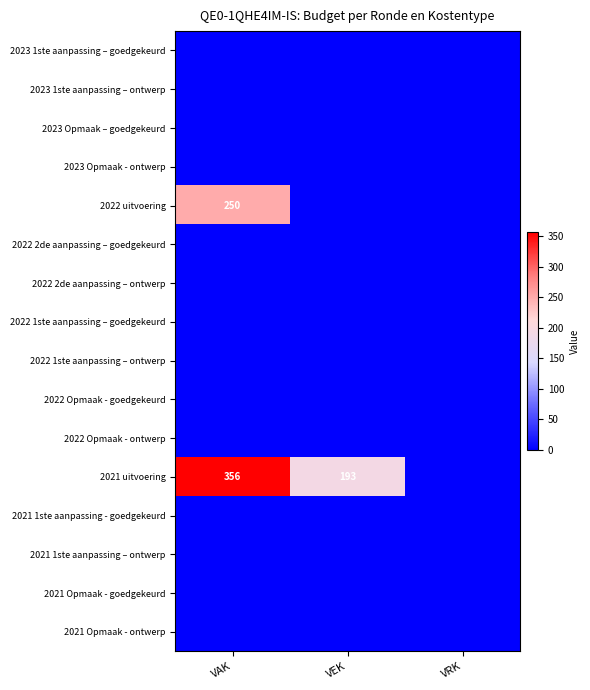

Which series has the widest spread of values?

2021 uitvoering